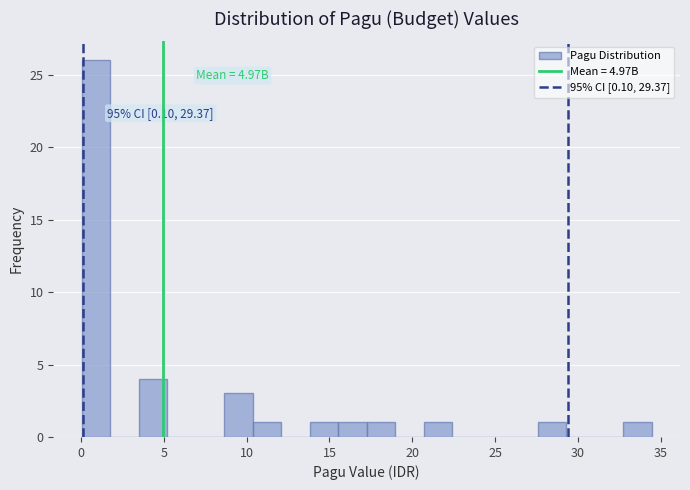

Around what value on the x-axis is the tallest bar? Give the approximate position of its centre, as read against the axis.

1.0